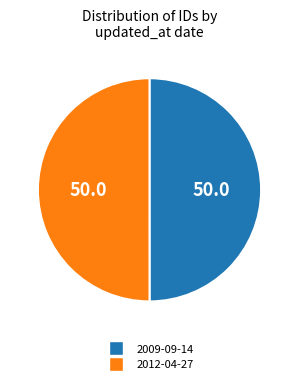

Is the sum of 2012-04-27 and 2009-09-14 greater than half?

Yes